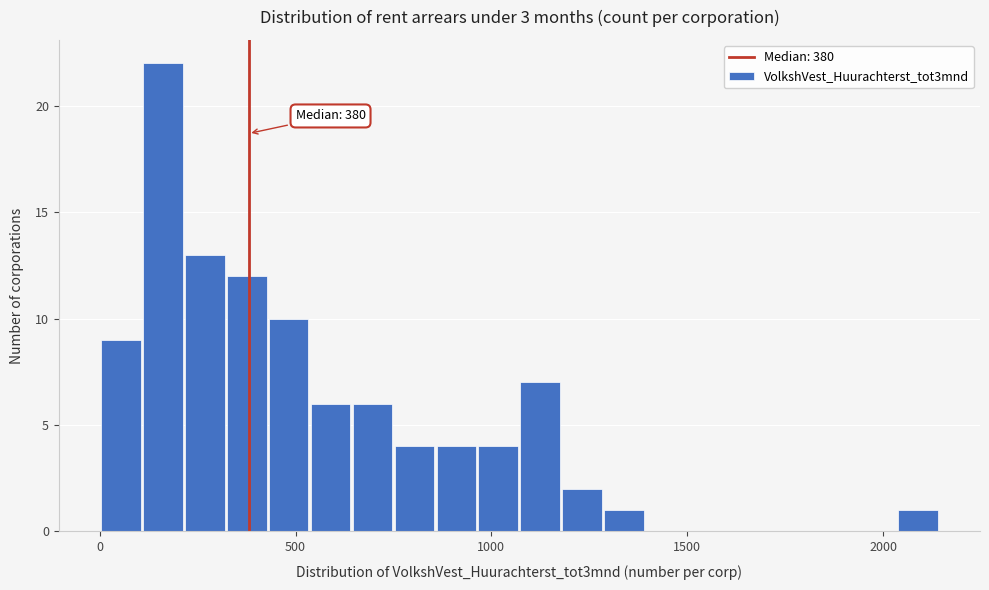

Read against the x-axis, roughly where is the centre of the tallest bar?

150